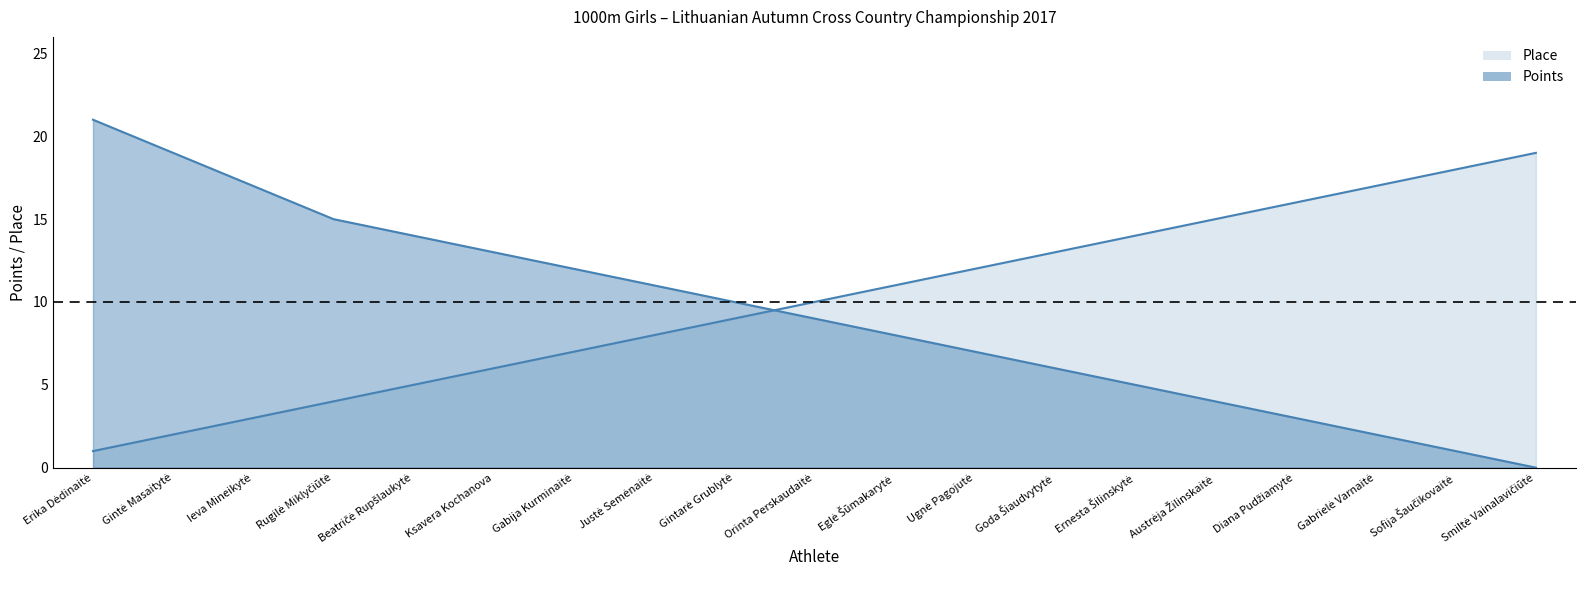

What is the difference between the maximum and minimum values in the Points series?

21